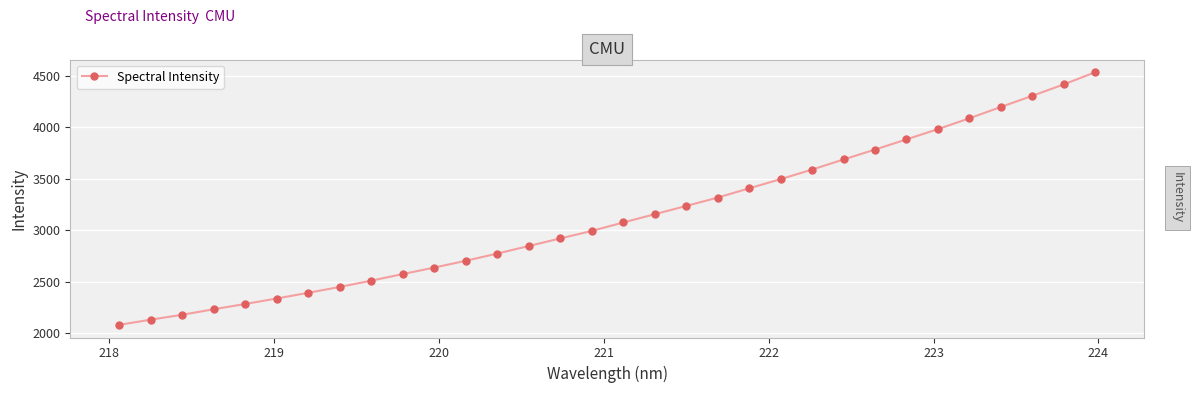

What is the greatest value displayed?

4534.6